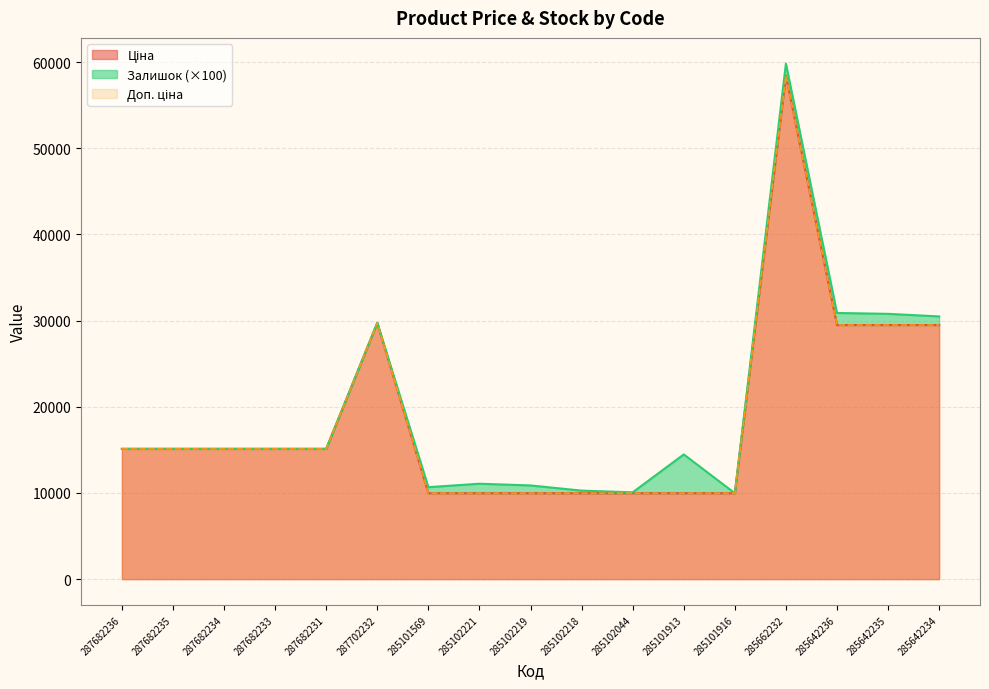

What is the label of the 13th point from the right?

287682231